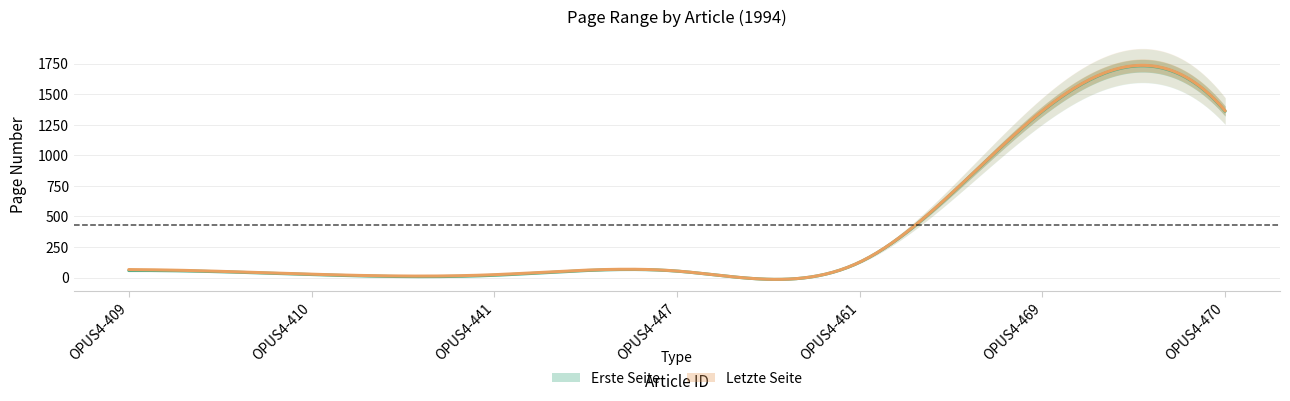

What is the maximum value for Erste Seite?

1361